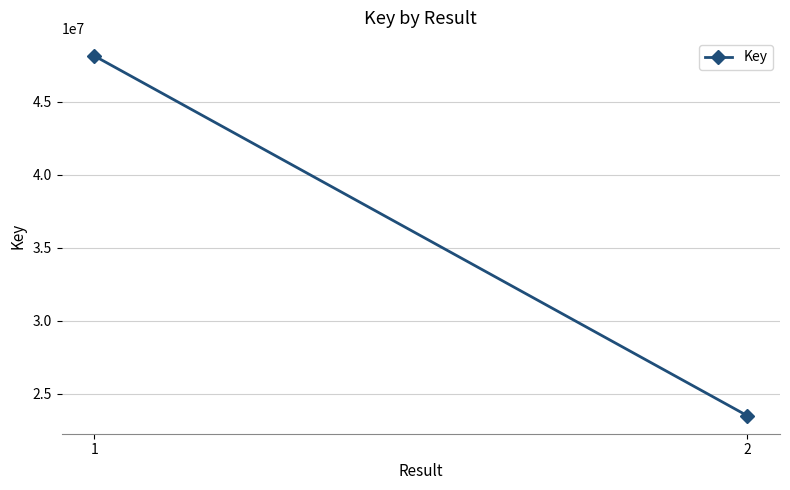

At which category does the chart reach its peak across all series?

1